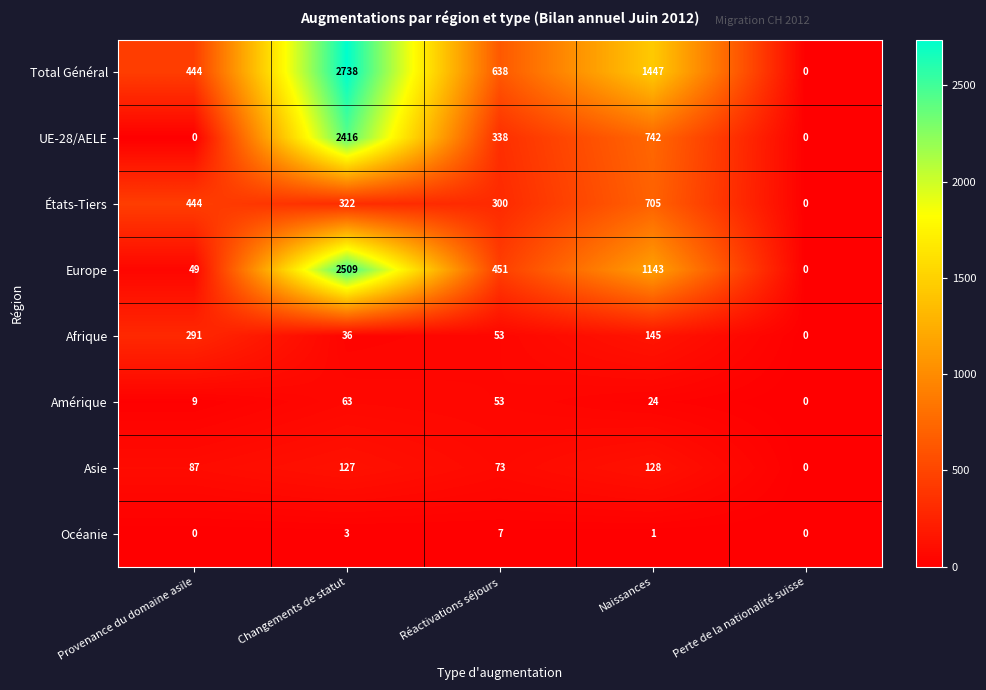

What is the total value across all series at Changements de statut?

8214